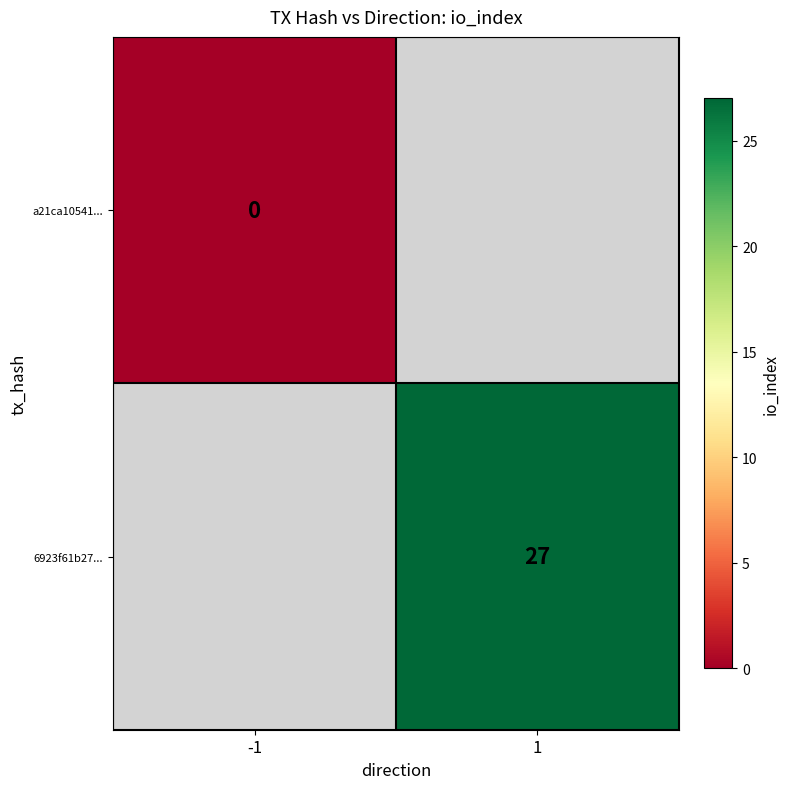

Is the value of a21ca10541... at -1 greater than the value of 6923f61b27... at 1?

No